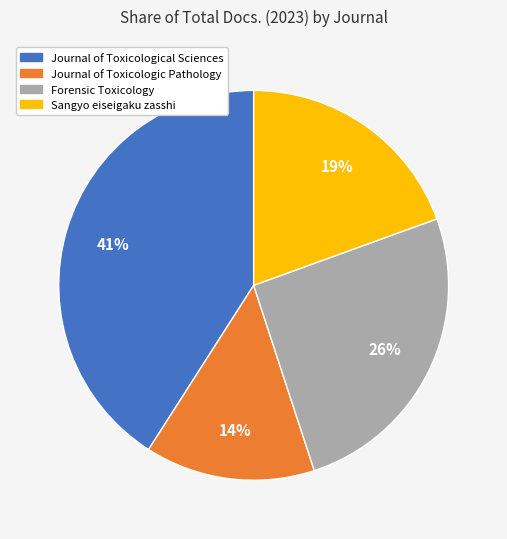

Between Sangyo eiseigaku zasshi and Journal of Toxicological Sciences, which is larger?

Journal of Toxicological Sciences